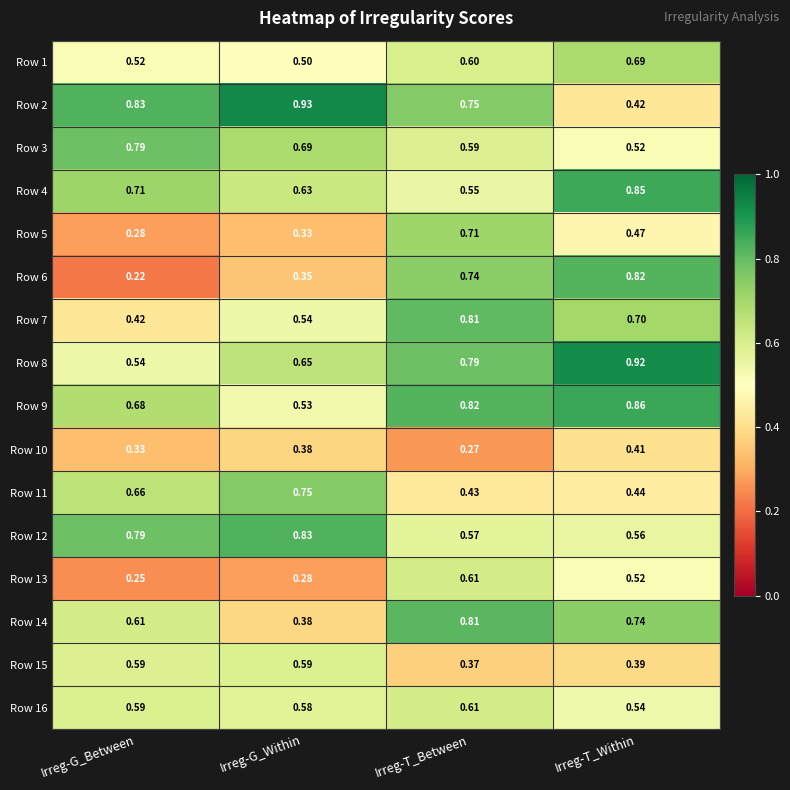

Where is Row 9 nearest to the value 0?

Irreg-G_Within